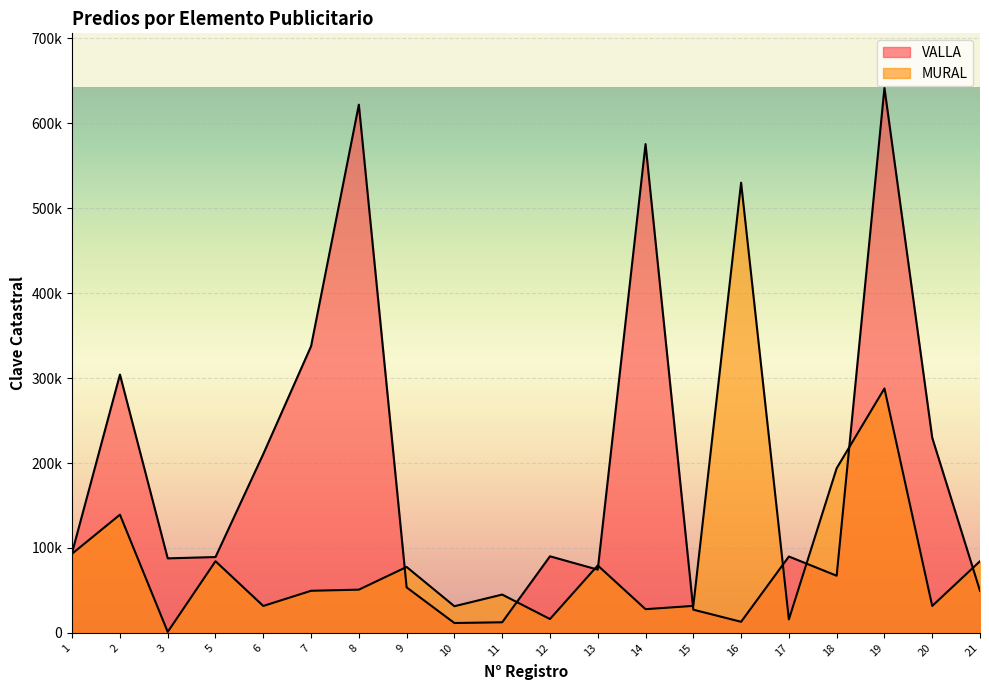

Which has a higher value, 12 or 13?

12